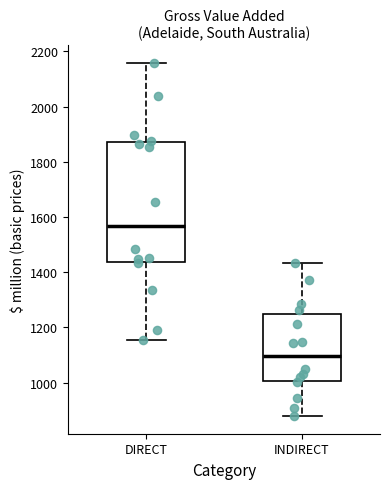

Where is the upper edge of the box for INDIRECT on the y-axis? The values are not printed on the chart, so give them approximately, as read against the axis.

1260